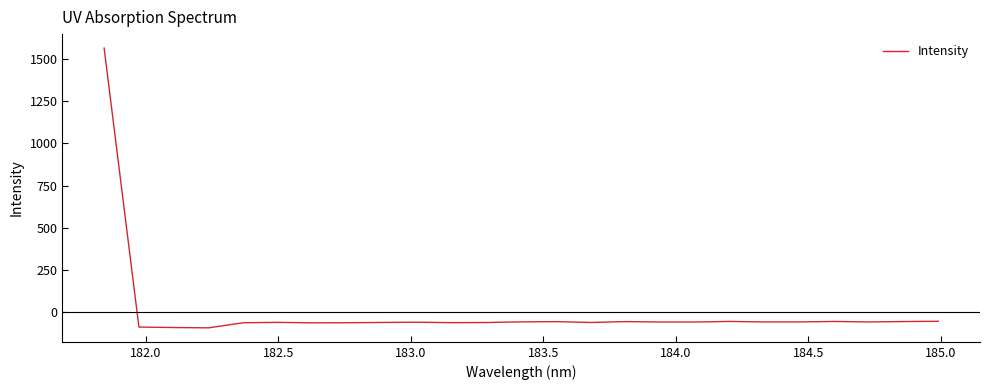

What is the maximum value shown in the chart?

1564.1